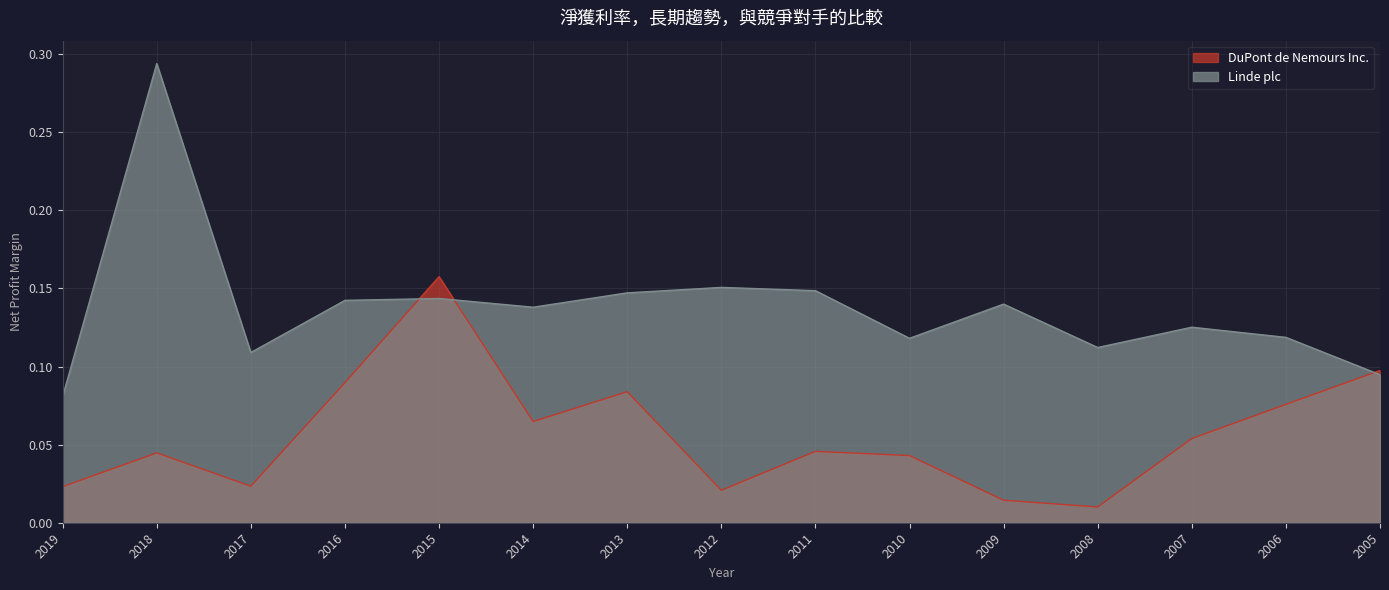

Is the value of Linde plc at 2012 greater than the value of DuPont de Nemours Inc. at 2015?

No